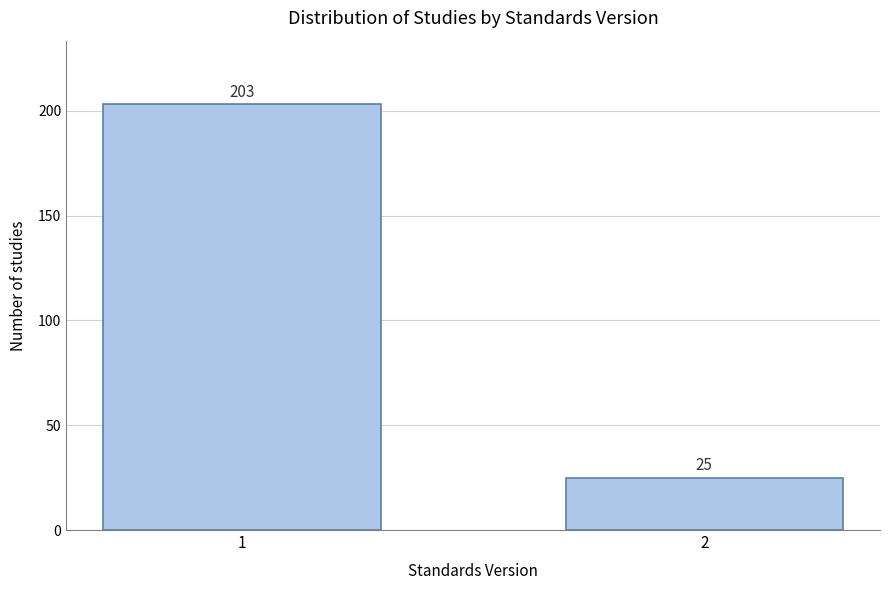

Reading left to right, what are all the values shown in this chart?

1=203	2=25